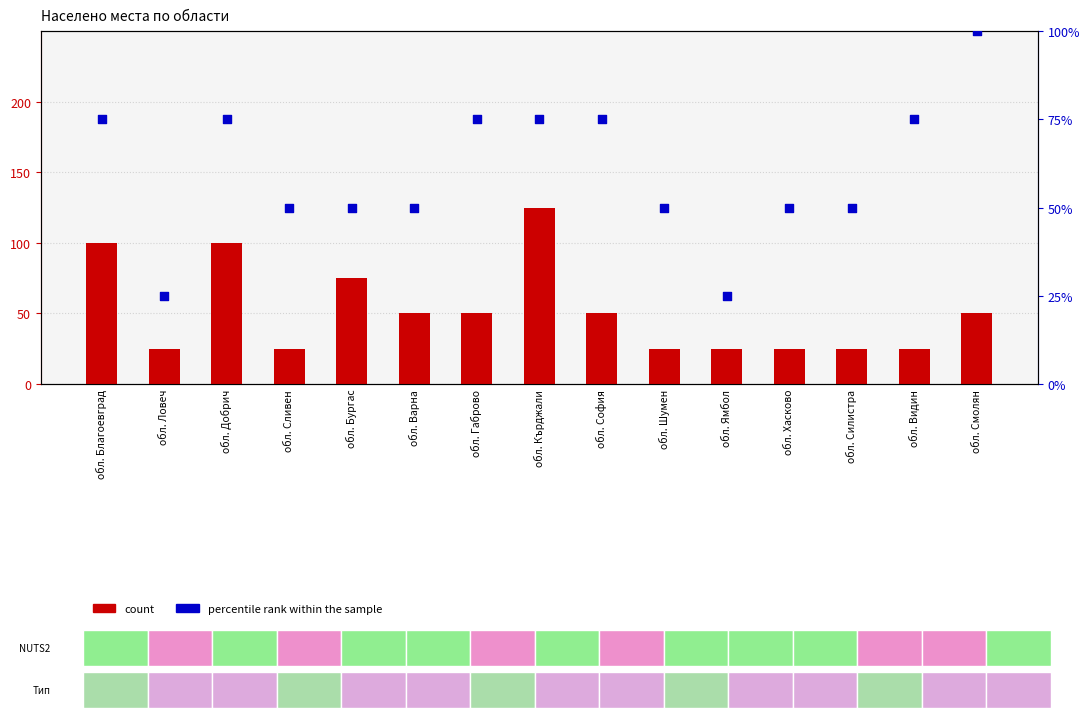

Which series has the largest total across all categories?

percentile rank within the sample